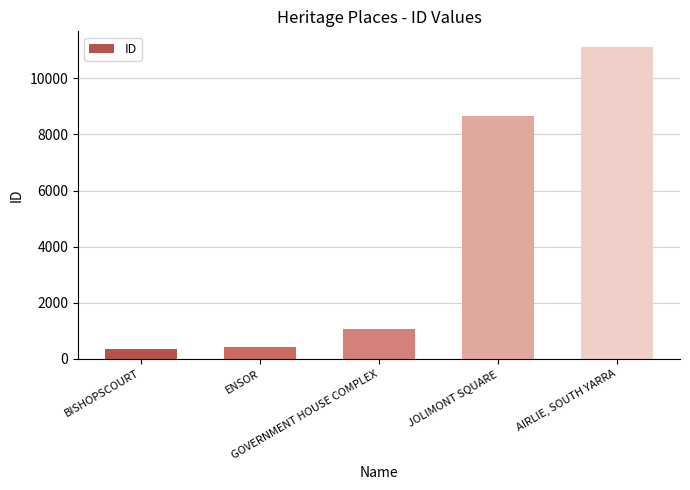

What is the maximum value shown in the chart?

11123